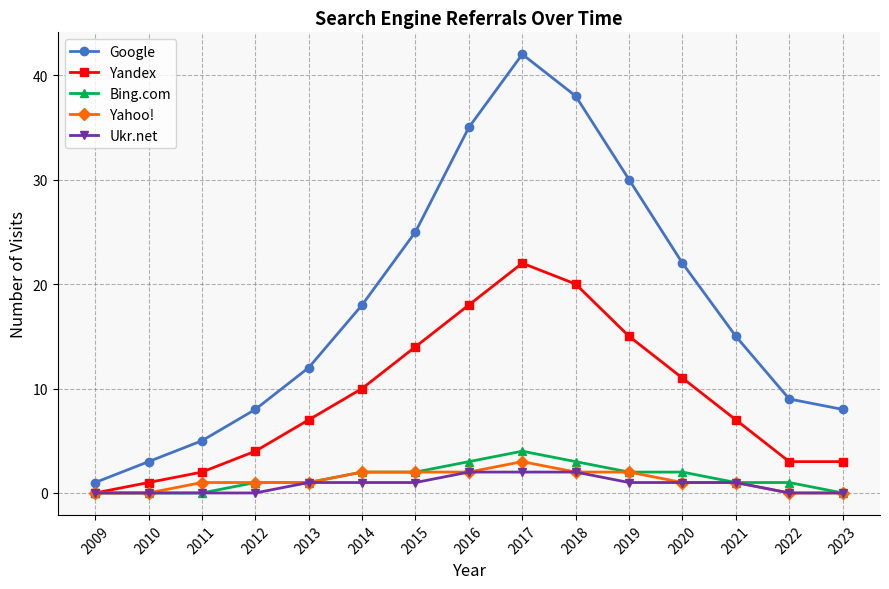

Count the number of data series in this chart.

5